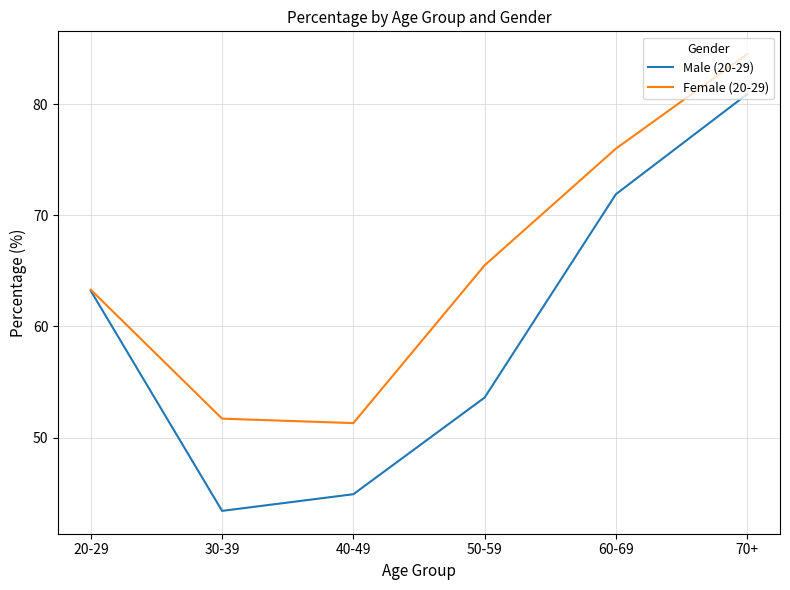

What is the difference between the maximum and minimum values in the Female (20-29) series?

33.2